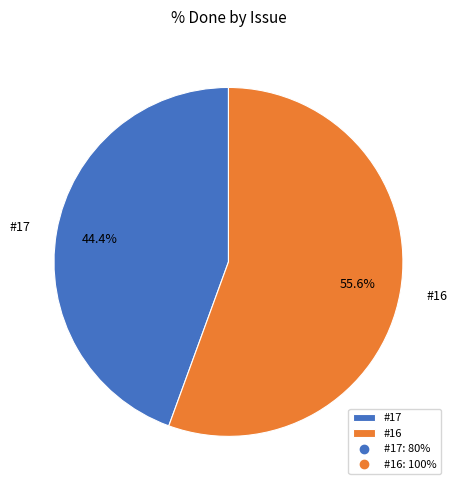

What is the smallest slice in the pie chart?

#17